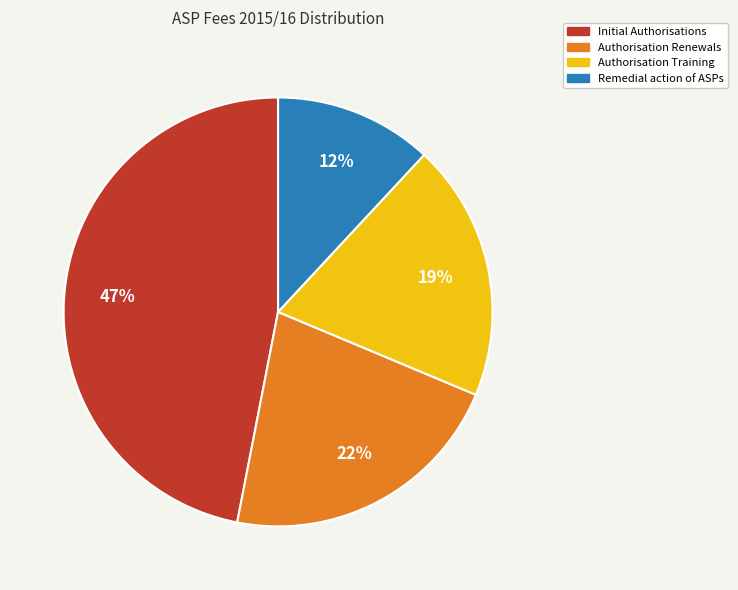

To the nearest percent, what portion does Initial Authorisations represent?

47%